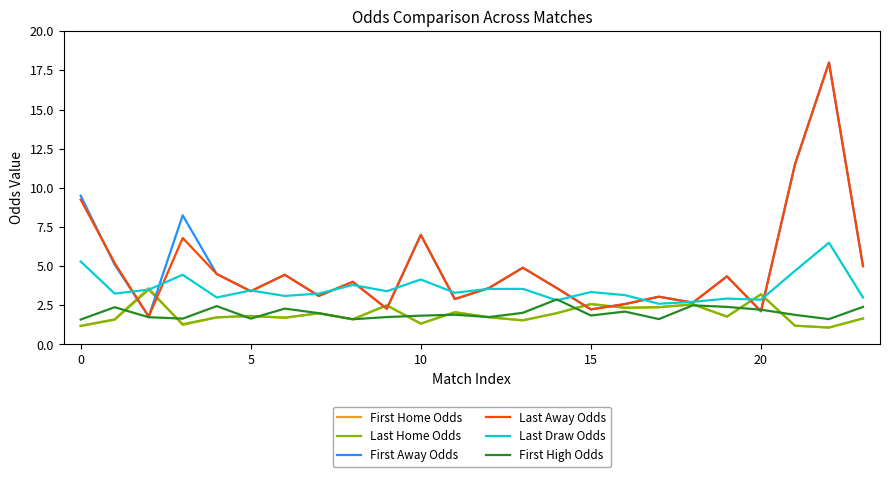

What is the greatest value displayed?

18.0